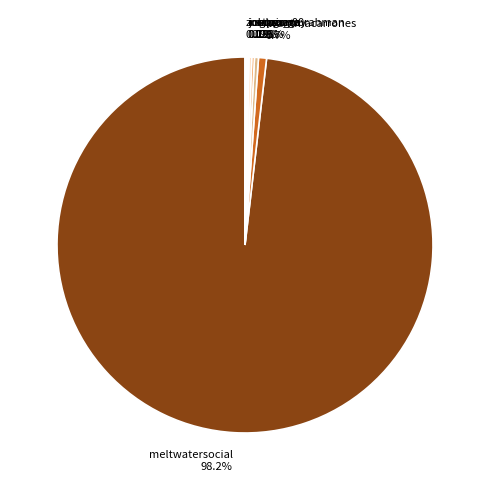

What percentage is NOT represented by gurnage?

99.7%